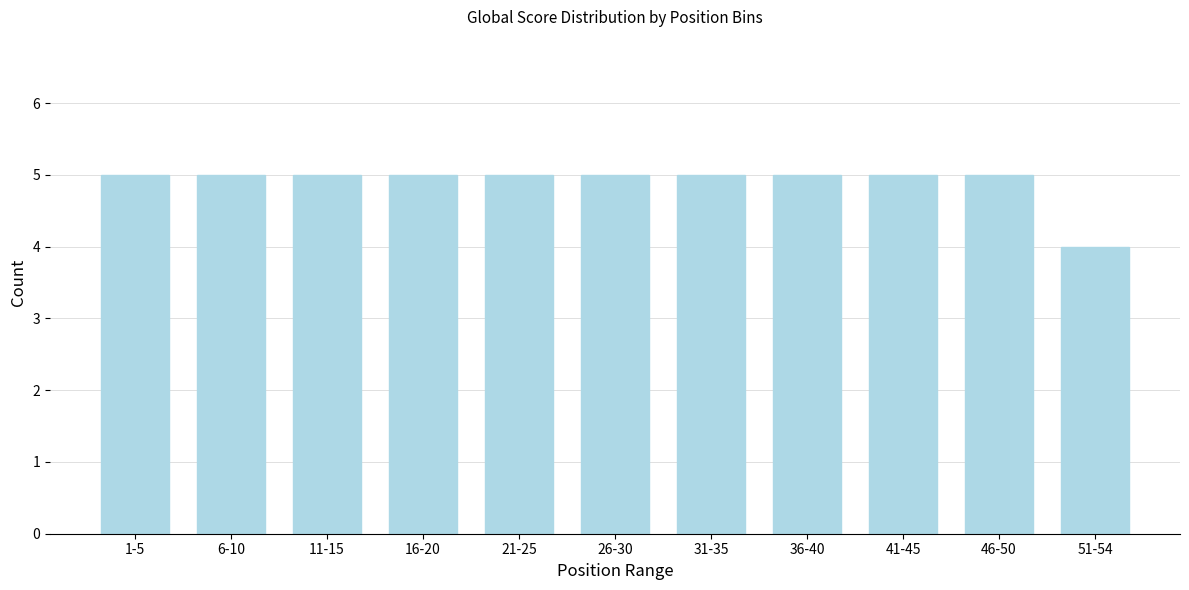

Reading left to right, extract all data points from this chart.

1-5=5	6-10=5	11-15=5	16-20=5	21-25=5	26-30=5	31-35=5	36-40=5	41-45=5	46-50=5	51-54=4